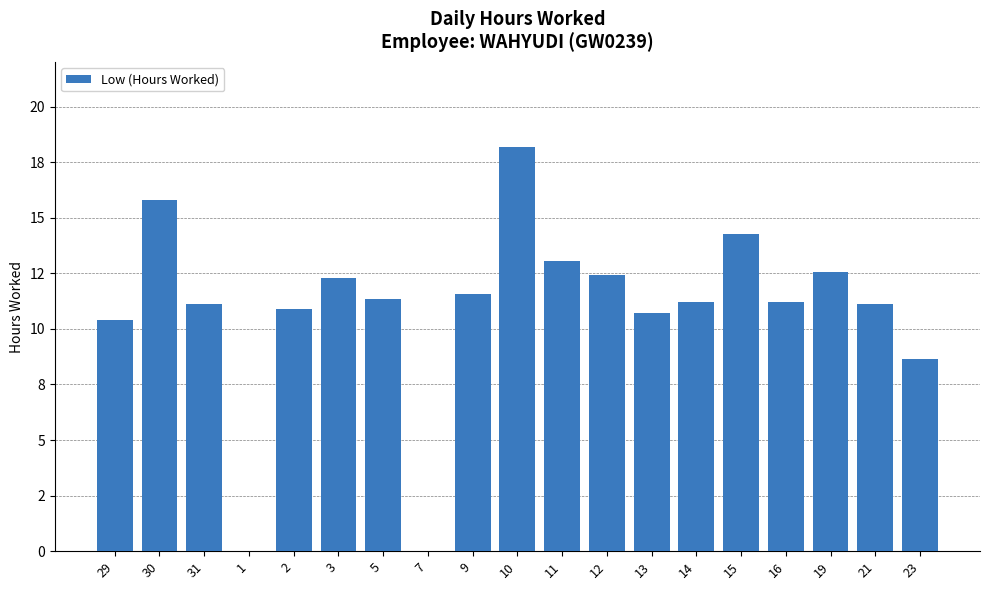

Reading left to right, extract all data points from this chart.

10.4	15.8	11.1	0.0	10.9	12.3	11.4	0.0	11.6	18.2	13.0	12.4	10.7	11.2	14.3	11.2	12.6	11.1	8.6